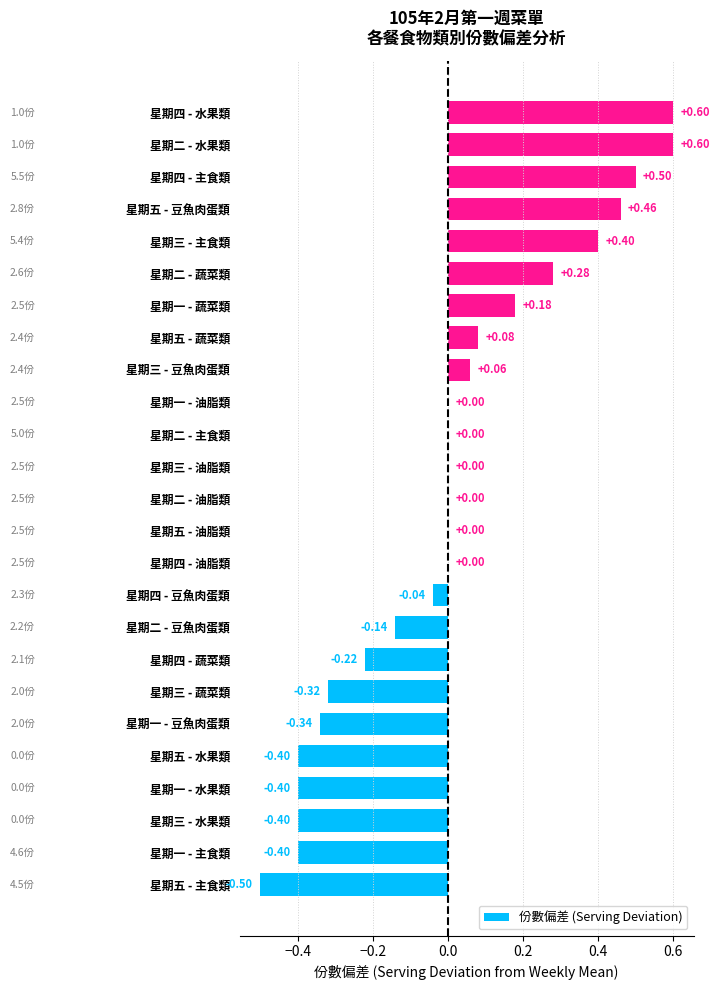

Between 星期四 - 蔬菜類 and 星期四 - 豆魚肉蛋類, which is larger?

星期四 - 豆魚肉蛋類